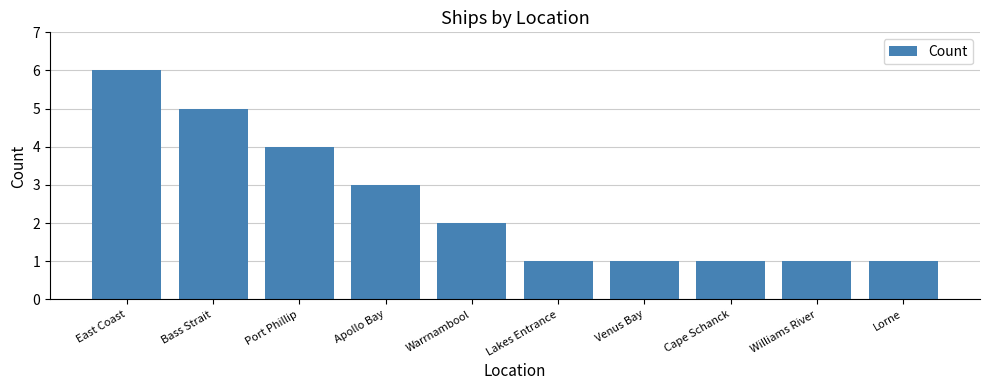

What position from the right is Bass Strait?

9